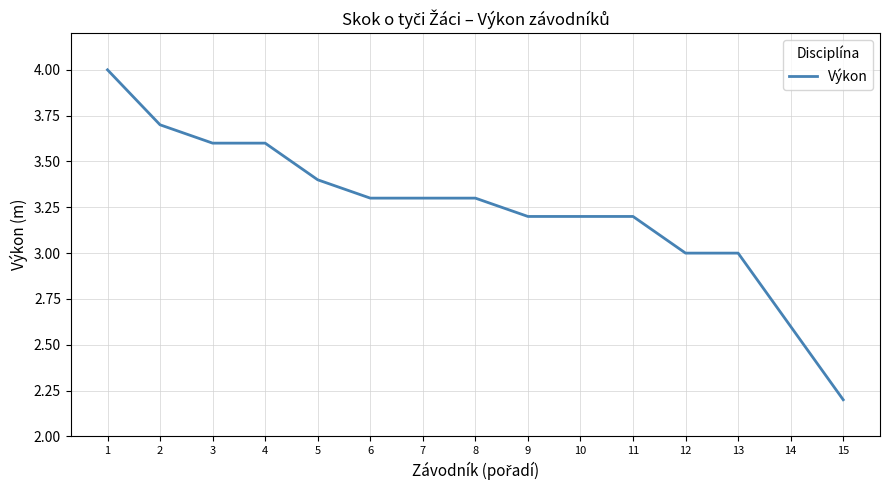

What is the difference between the maximum and second lowest values?

1.4